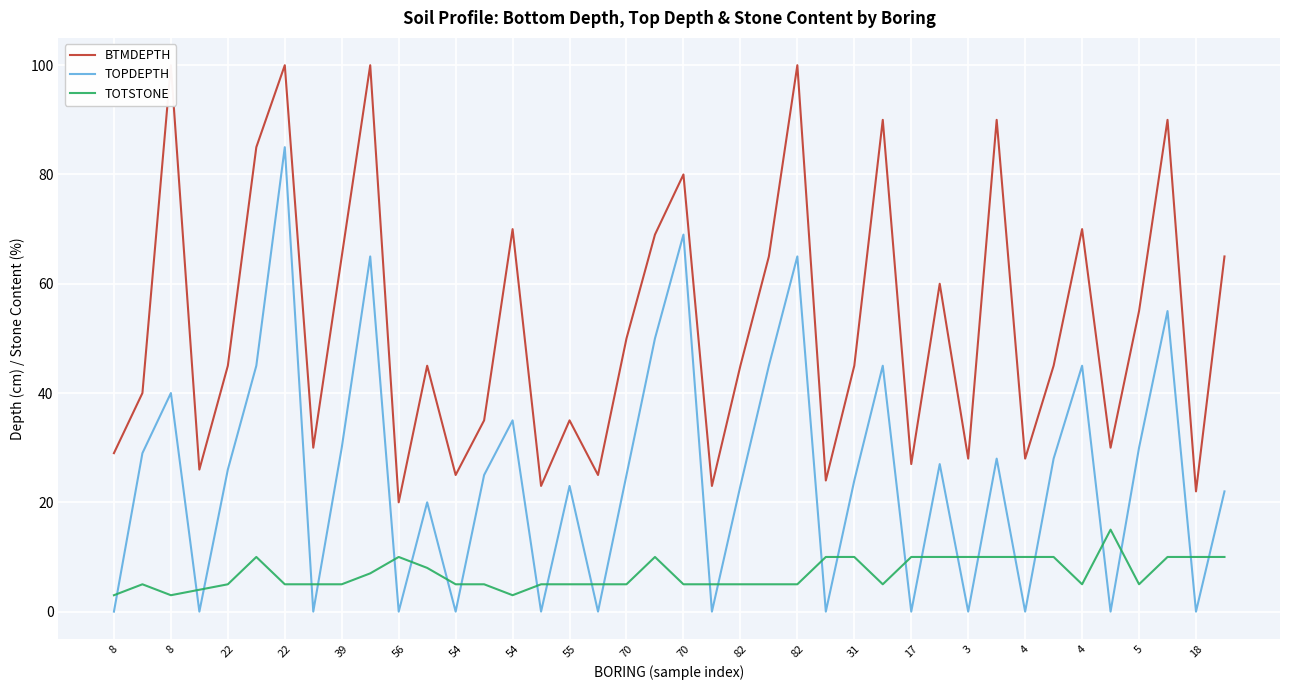

What are all the series names shown in the legend?

BTMDEPTH, TOPDEPTH, TOTSTONE